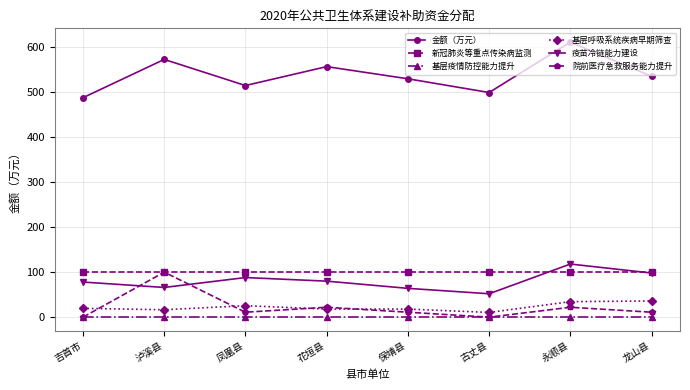

Where is the first local maximum for 院前医疗急救服务能力提升?

泸溪县